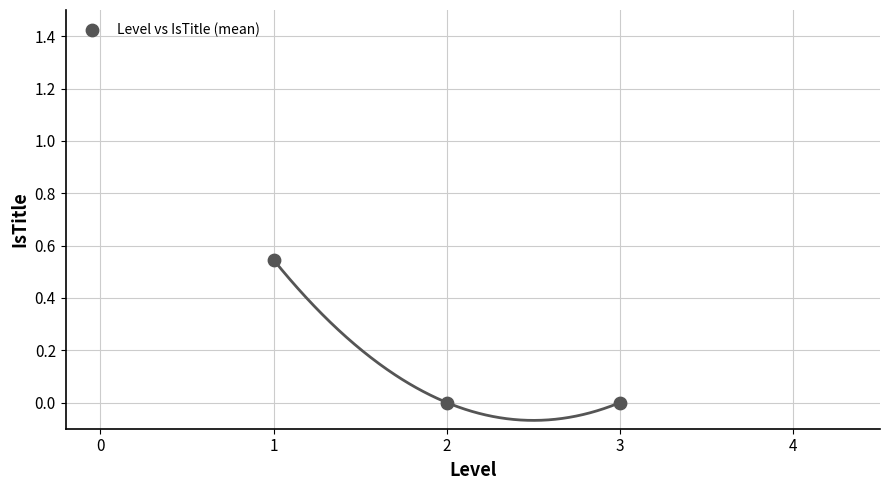

What is the range of X values (max minus min)?

2.0